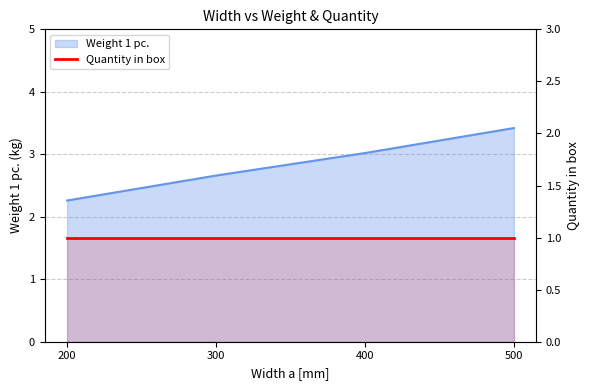

How many lines are shown in the chart?

1